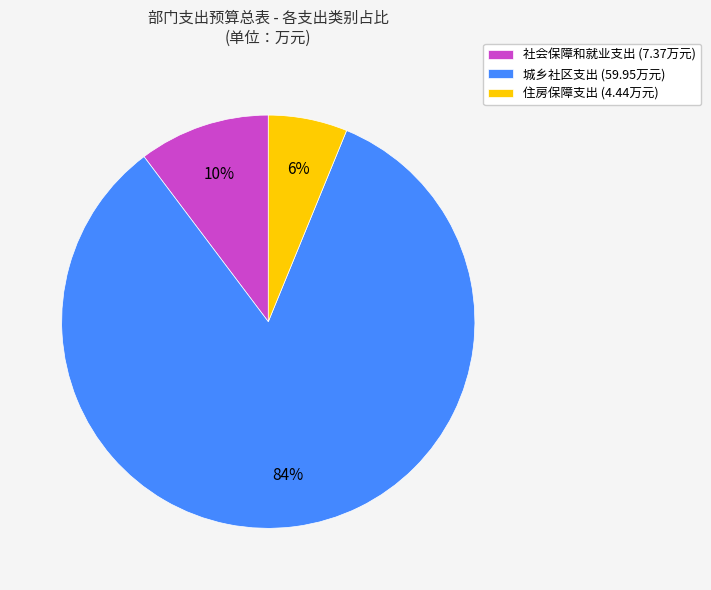

Which has a higher value, 城乡社区支出 (59.95万元) or 住房保障支出 (4.44万元)?

城乡社区支出 (59.95万元)